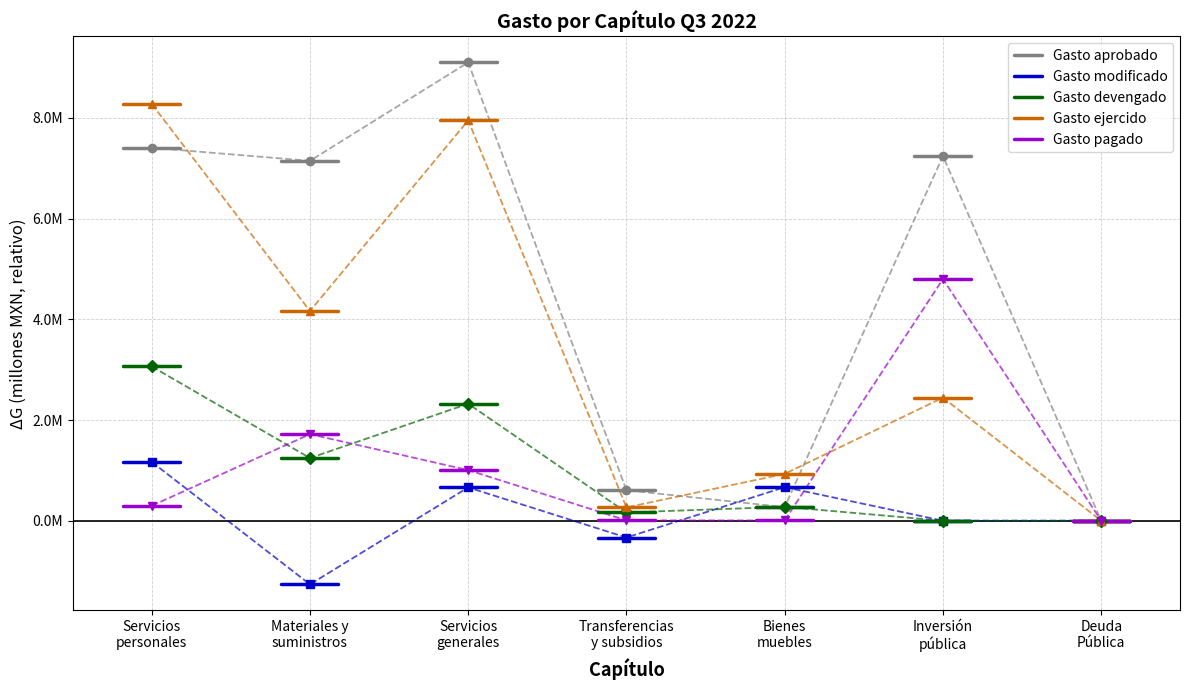

What are all the series names shown in the legend?

Gasto aprobado, Gasto modificado, Gasto devengado, Gasto ejercido, Gasto pagado